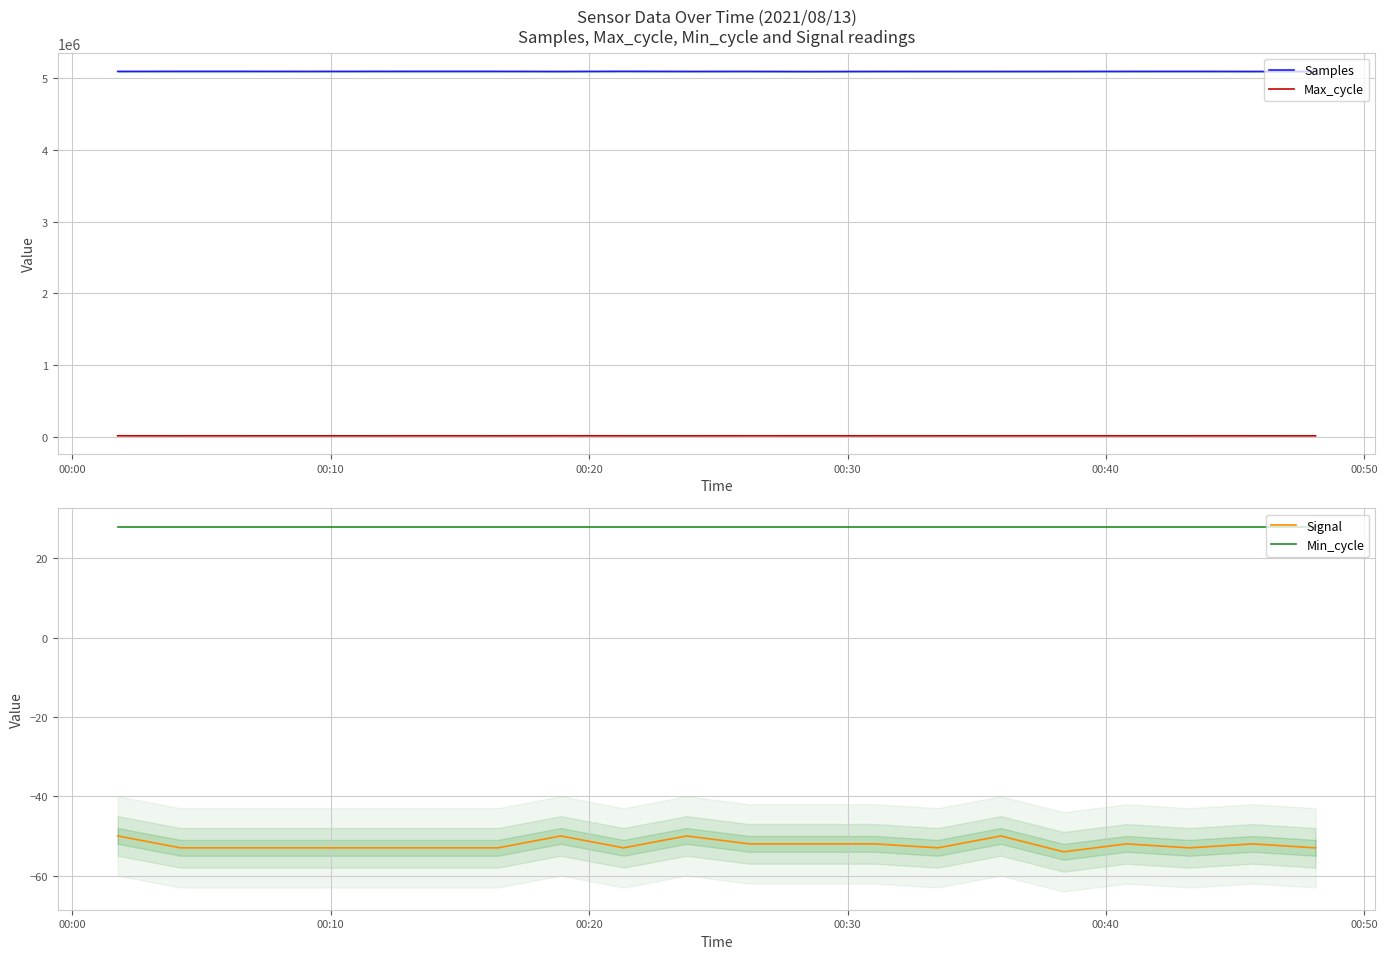

True or false: Signal has more than 1 points higher than both neighbors.

True